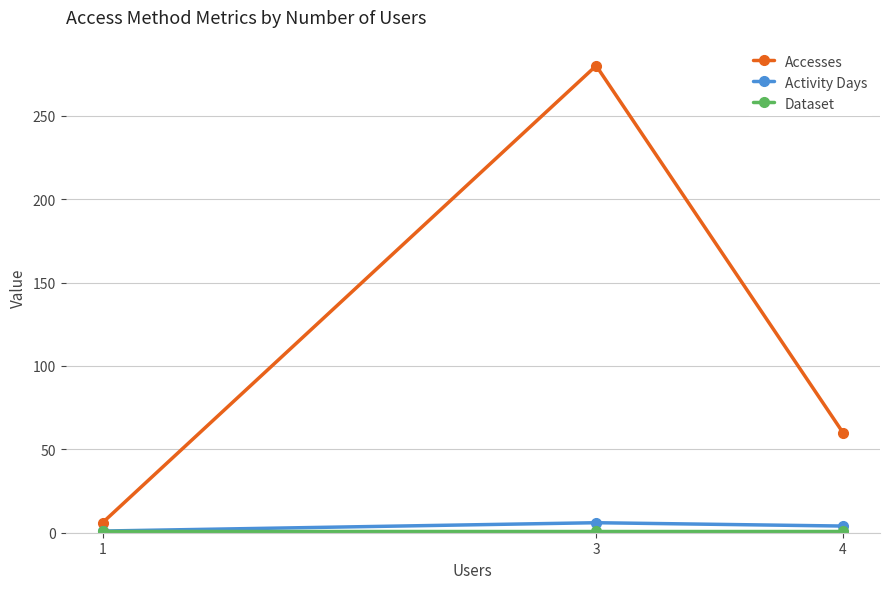

What is the spread (max minus min) of values at 3?

279